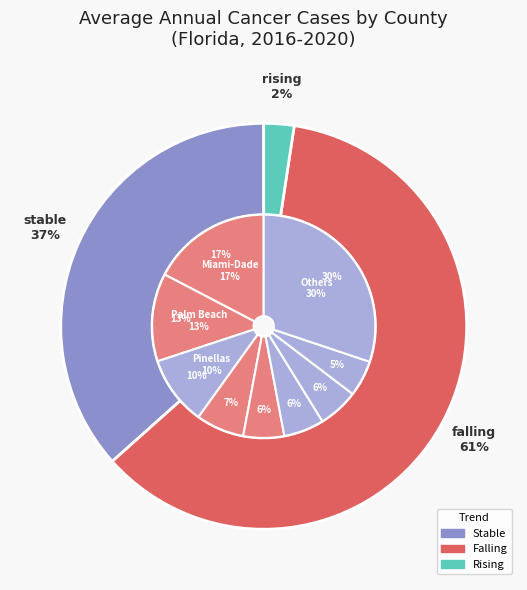

To the nearest percent, what percentage of the pie is St. Johns?

2%